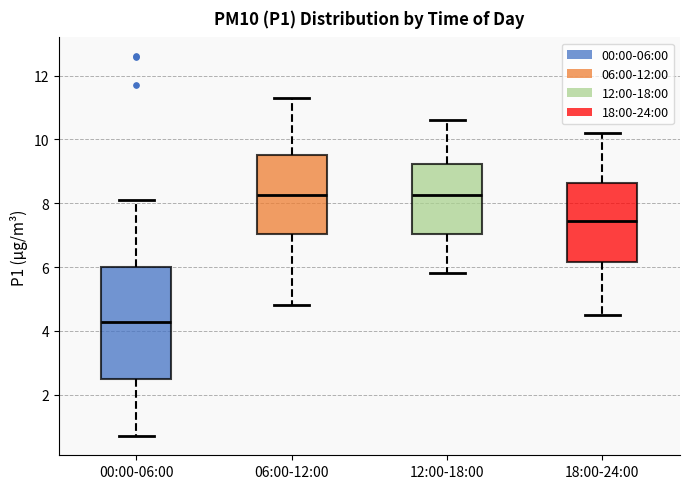

Where does the lower whisker of the box for 18:00-24:00 end on the y-axis? The values are not printed on the chart, so give them approximately, as read against the axis.

4.6